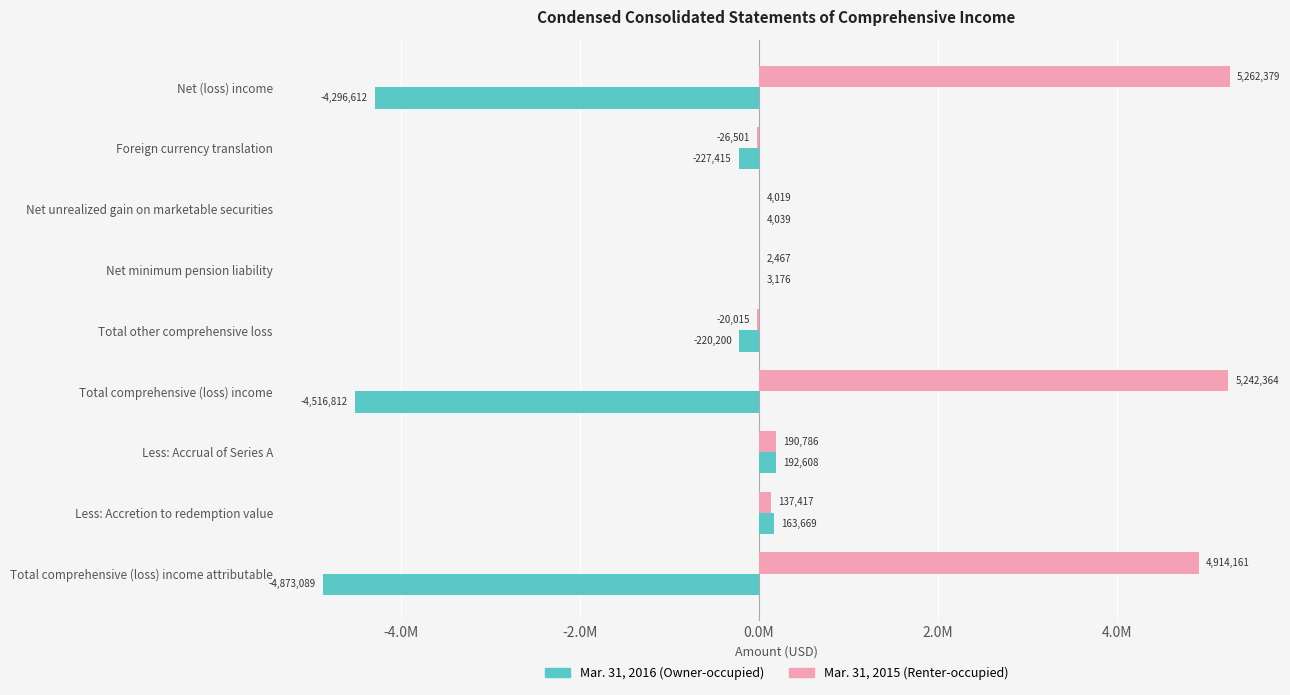

How many bars are there in each group?

2